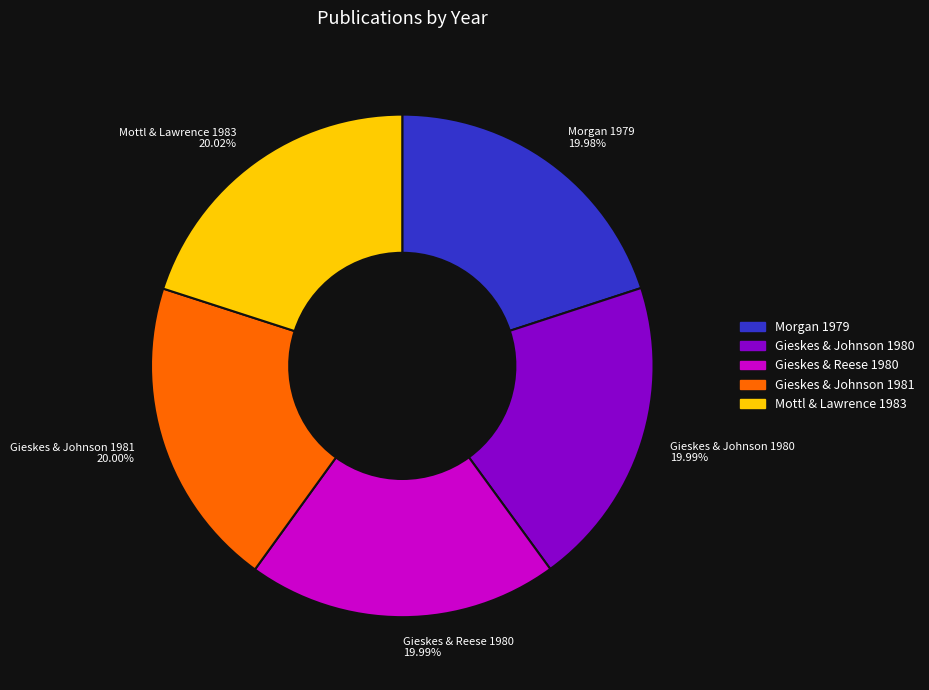

Is Morgan 1979 the majority of the pie?

No